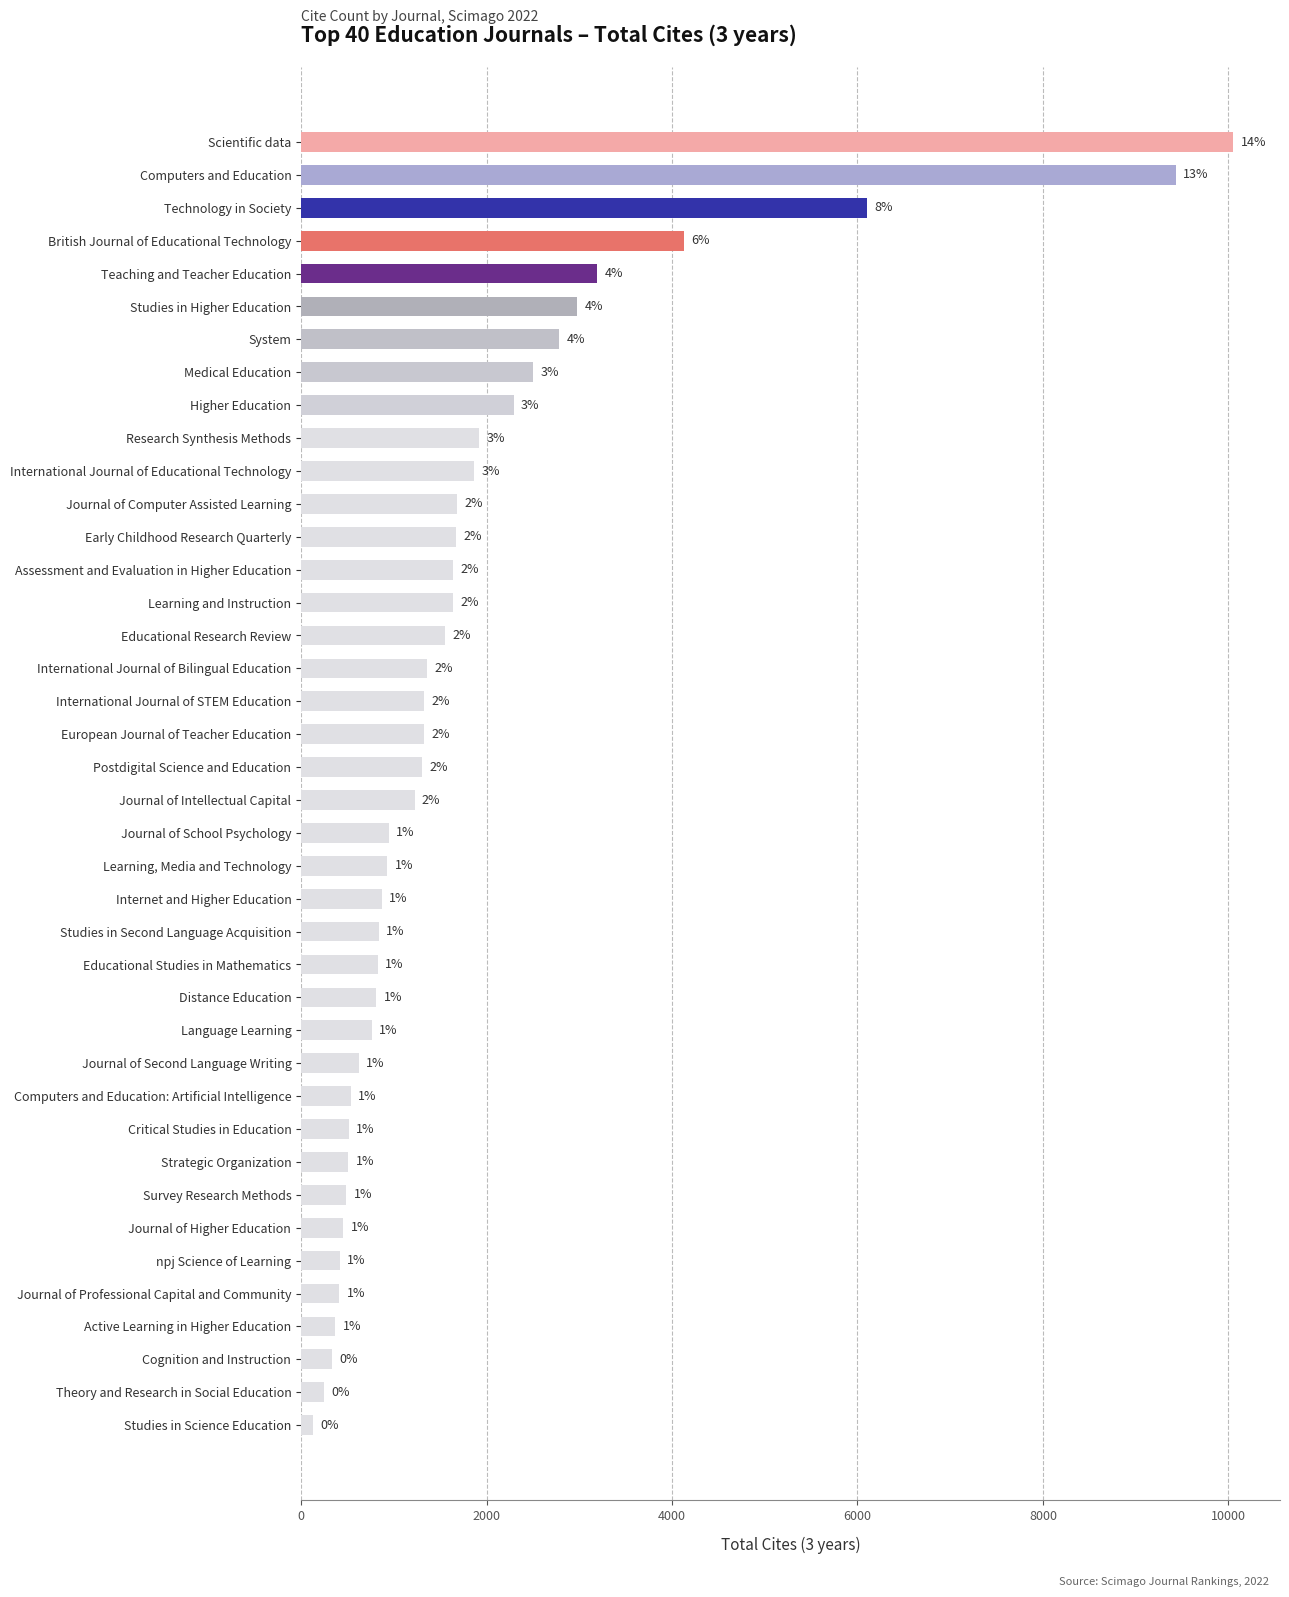

How many bars are there in total?

40